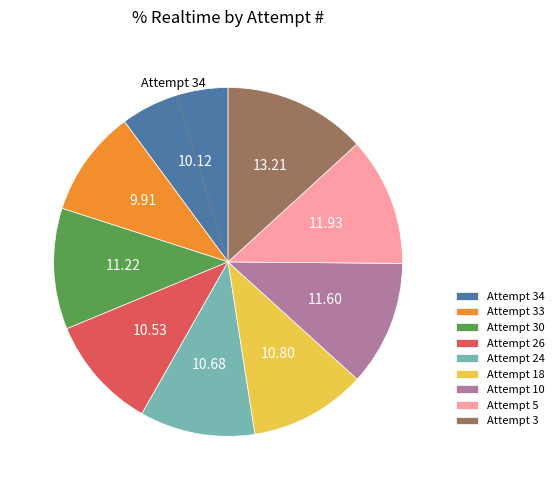

Approximately how many times larger is the value at Attempt 3 compared to Attempt 5?

1.1